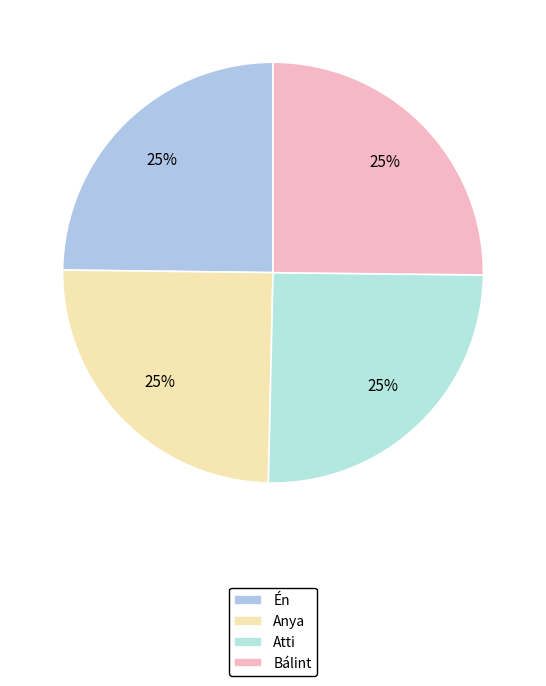

Does any single category account for the majority?

No